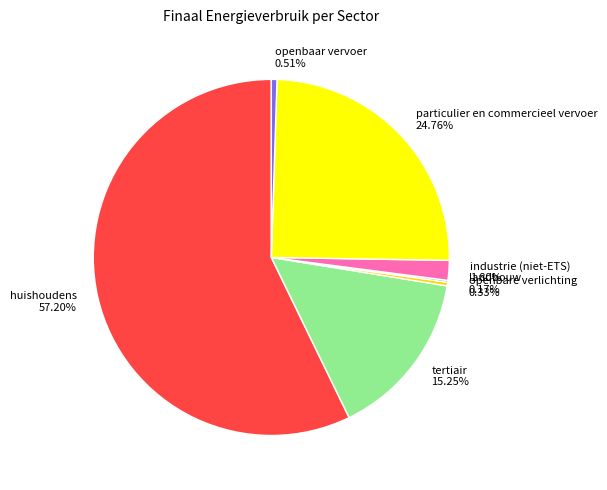

Which has a higher value, huishoudens 57.20% or tertiair 15.25%?

huishoudens 57.20%